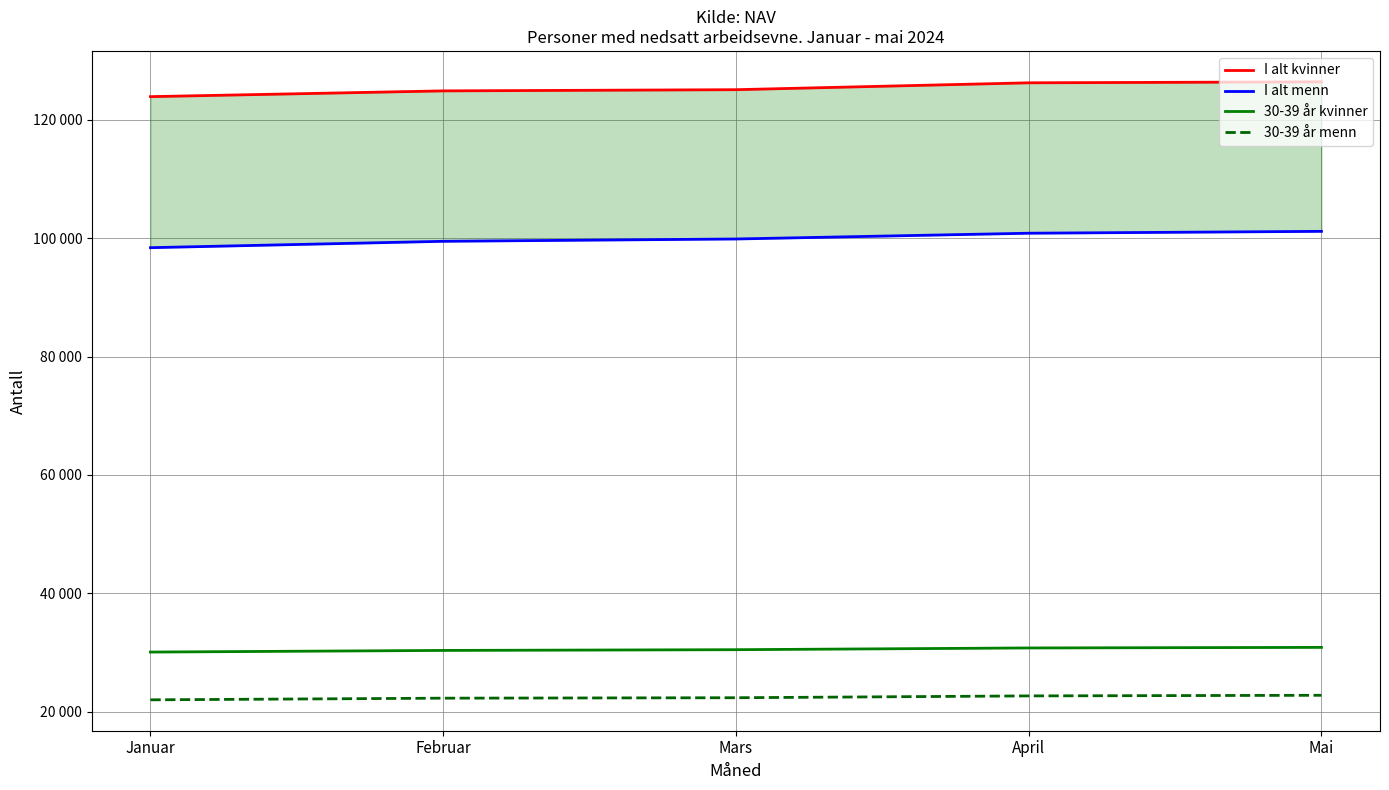

Rank the categories by 30-39 år menn value from lowest to highest.

Januar, Februar, Mars, April, Mai